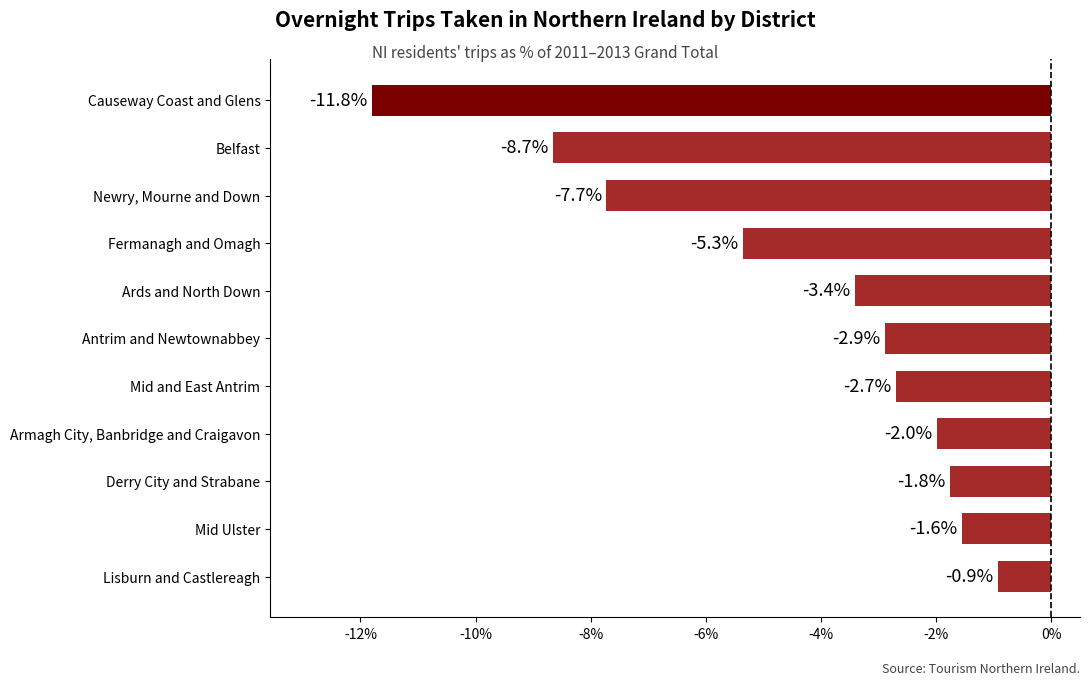

What is the minimum value shown in the chart?

-11.8